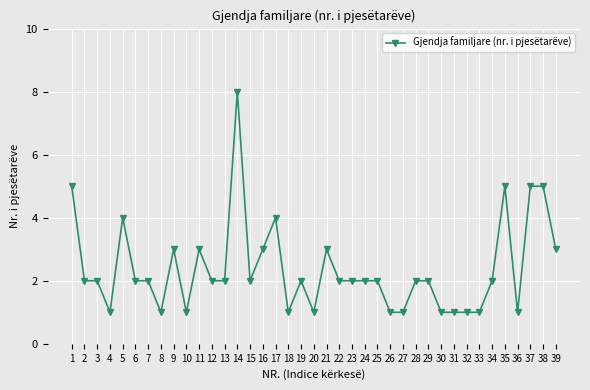

What is the ratio of the value at 32 to the value at 10?

1.0